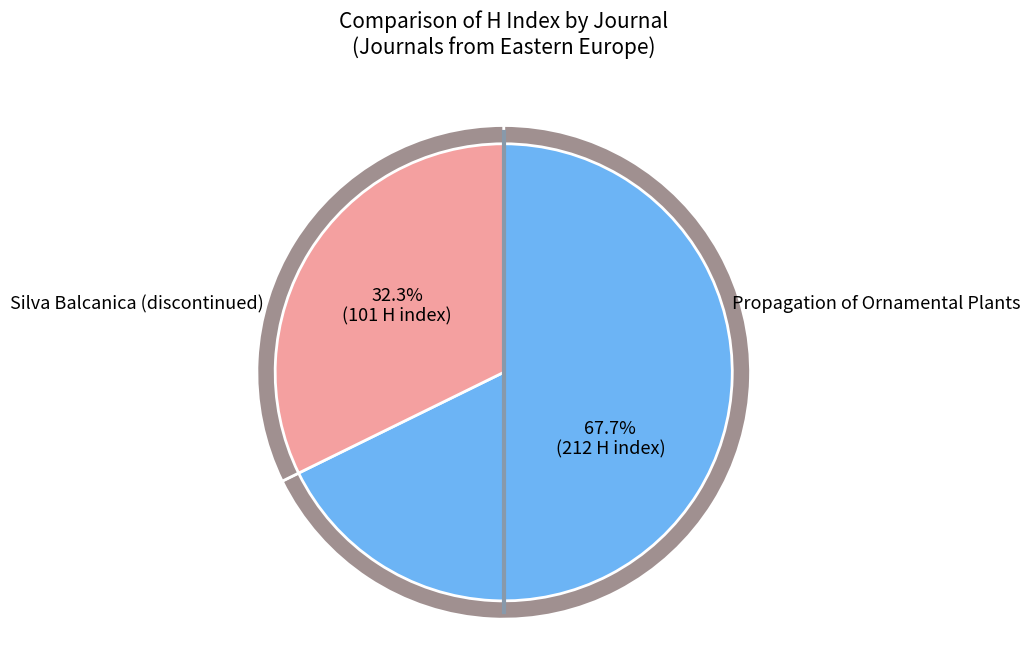

The Silva Balcanica (discontinued) slice represents 41% of the pie. True or false?

False